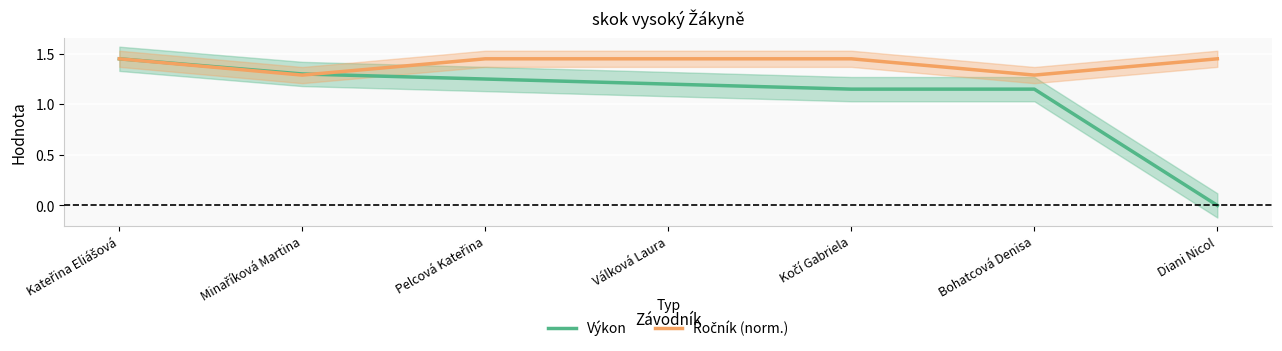

What is the label of the 5th point from the right?

Pelcová Kateřina